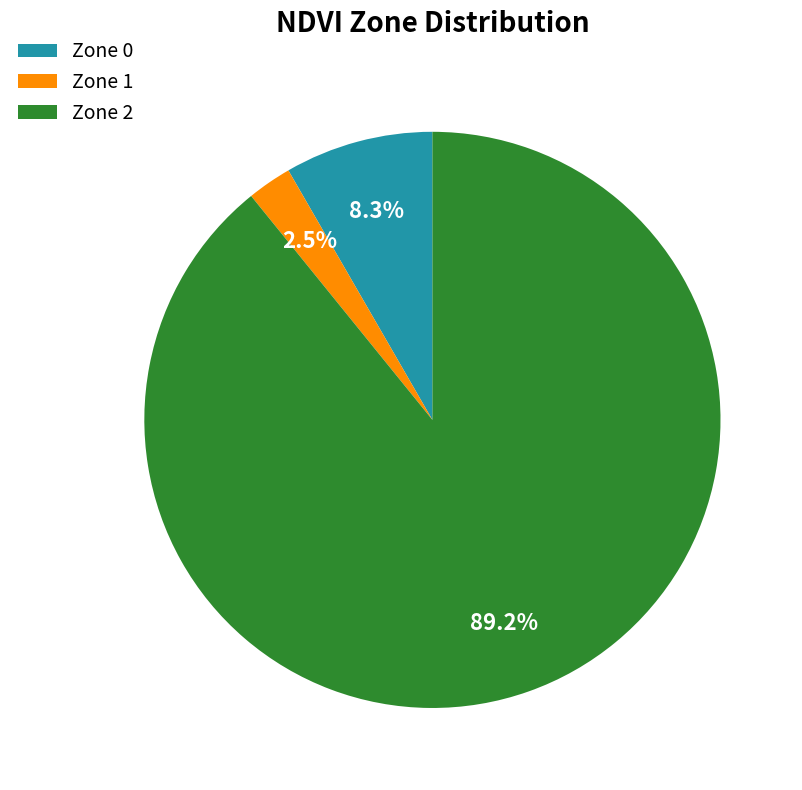

To the nearest percent, what is the difference between the Zone 1 and Zone 2 slice percentages?

87%